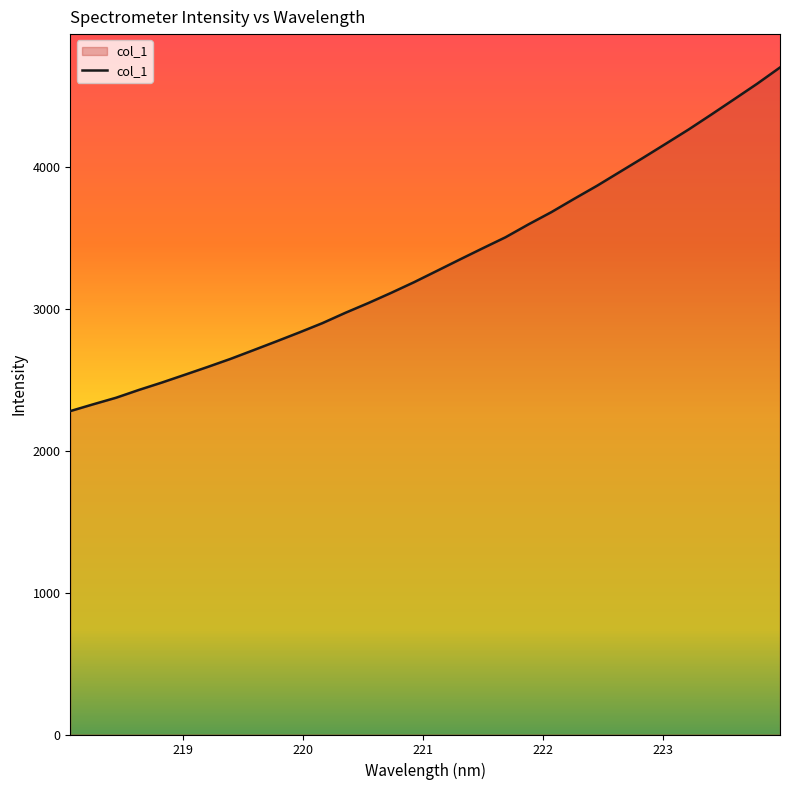

How many categories are shown in the chart?

32